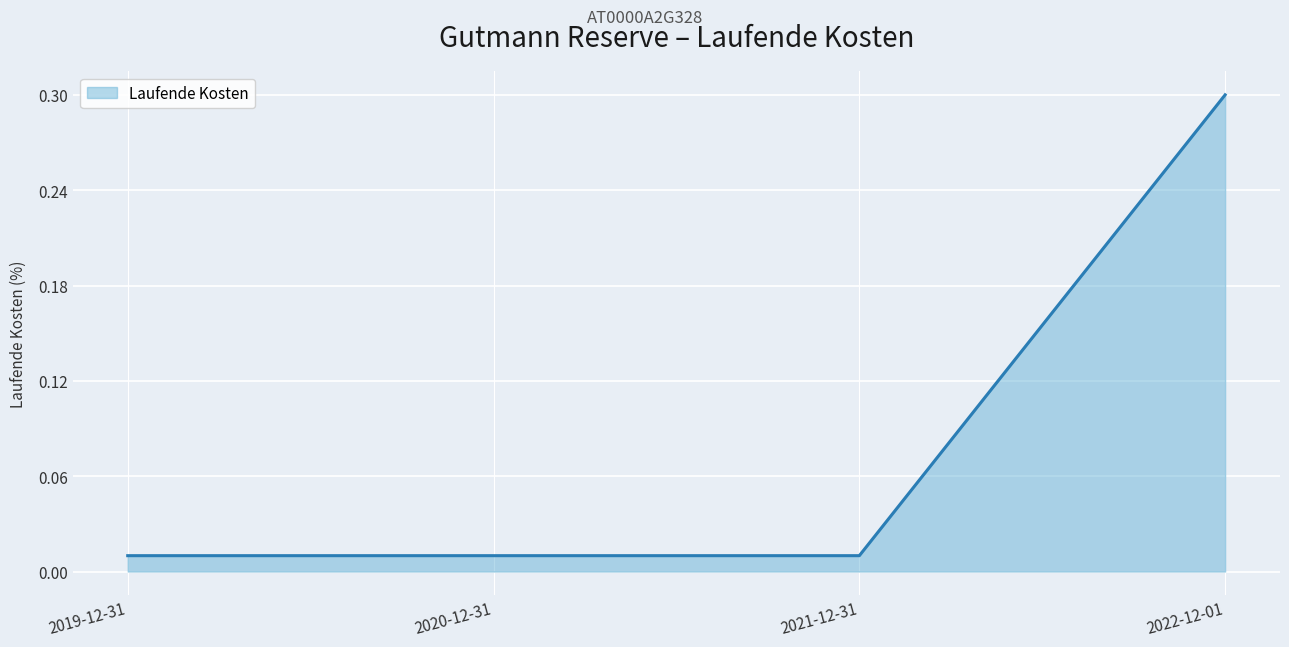

What is the greatest value displayed?

0.3